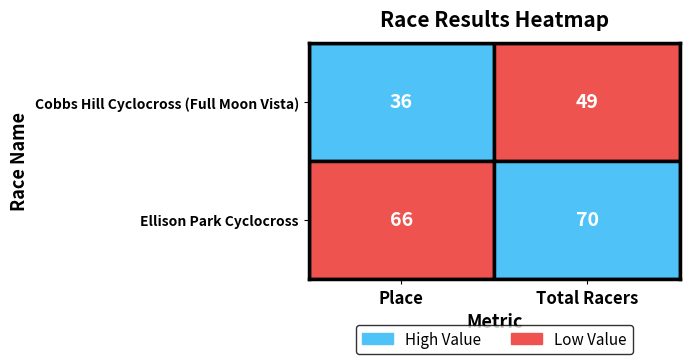

Count the Cobbs Hill Cyclocross (Full Moon Vista) values in the range 36 to 49.

2